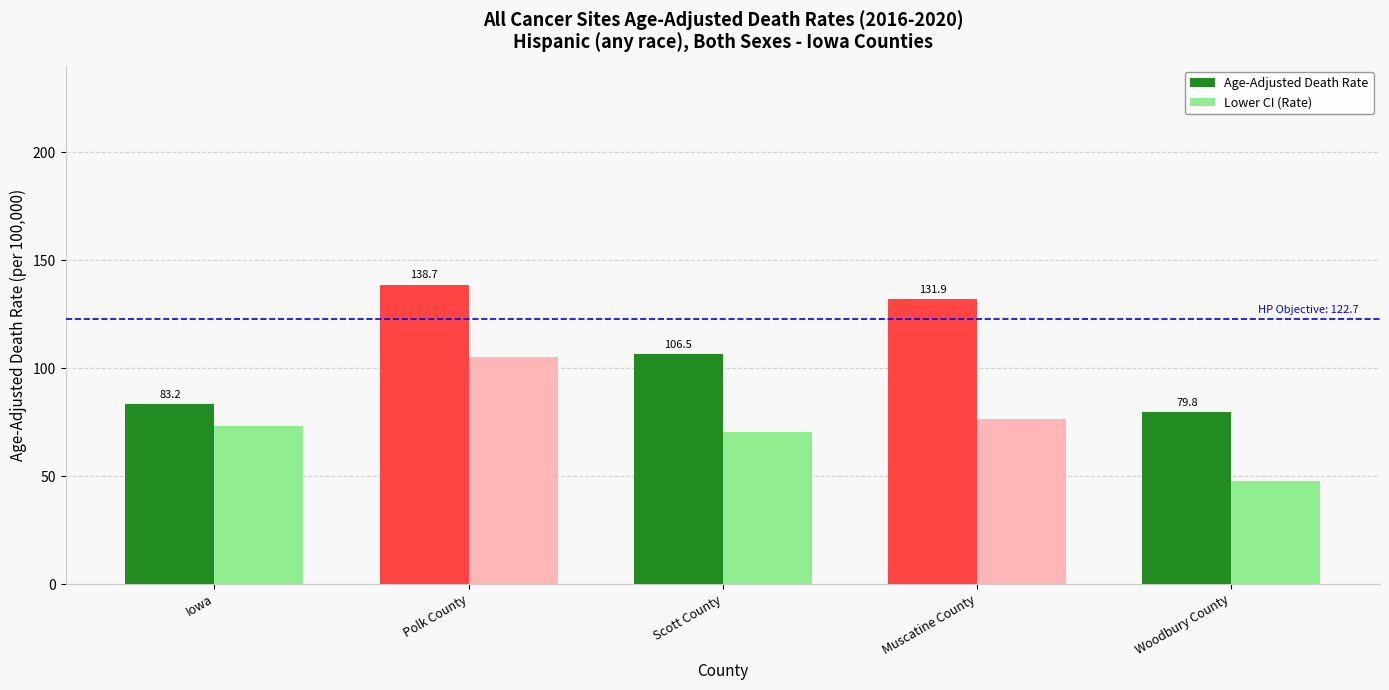

Between Iowa and Scott County, which series saw the biggest shift?

Age-Adjusted Death Rate